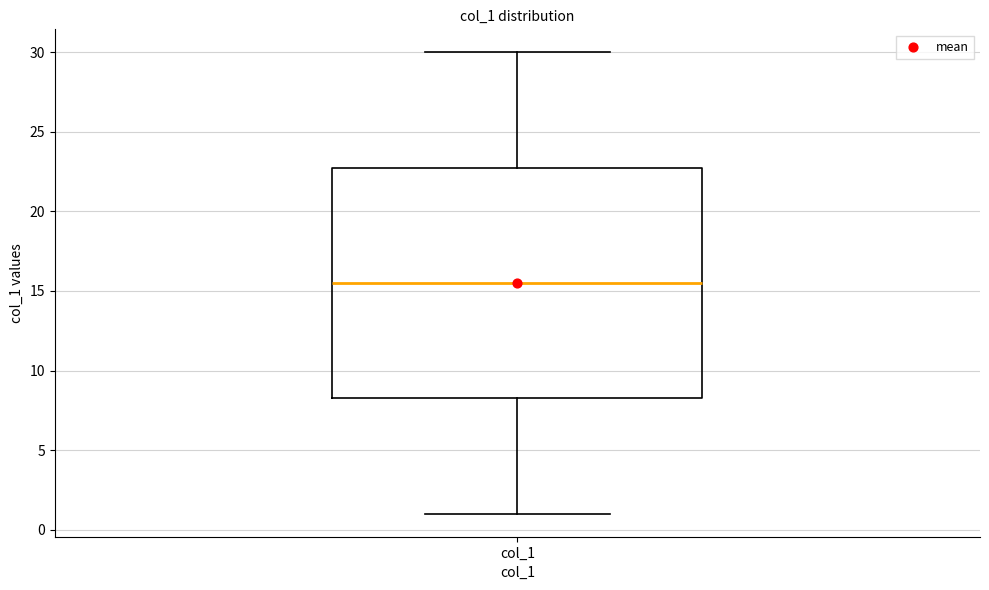

Where is the upper edge of the box for col_1 on the y-axis? The values are not printed on the chart, so give them approximately, as read against the axis.

23.0